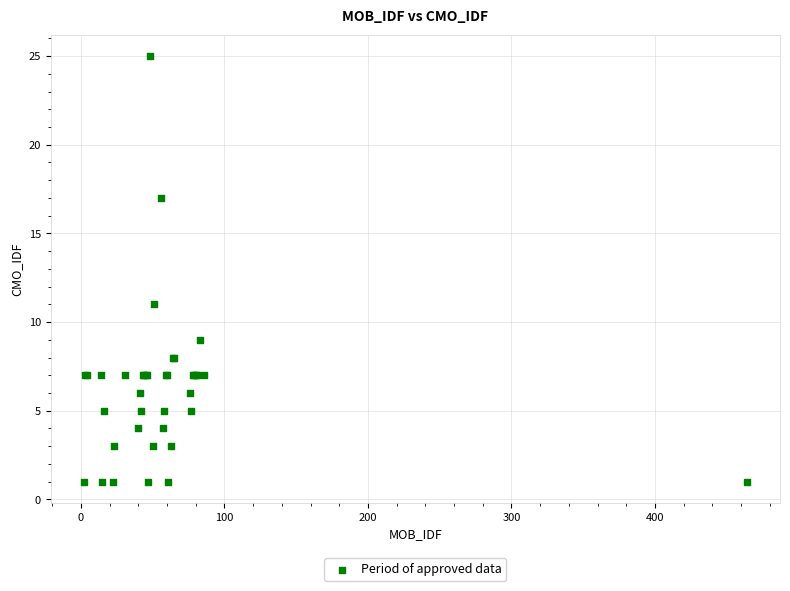

What Y value in the scatter plot is closest to 13?

11